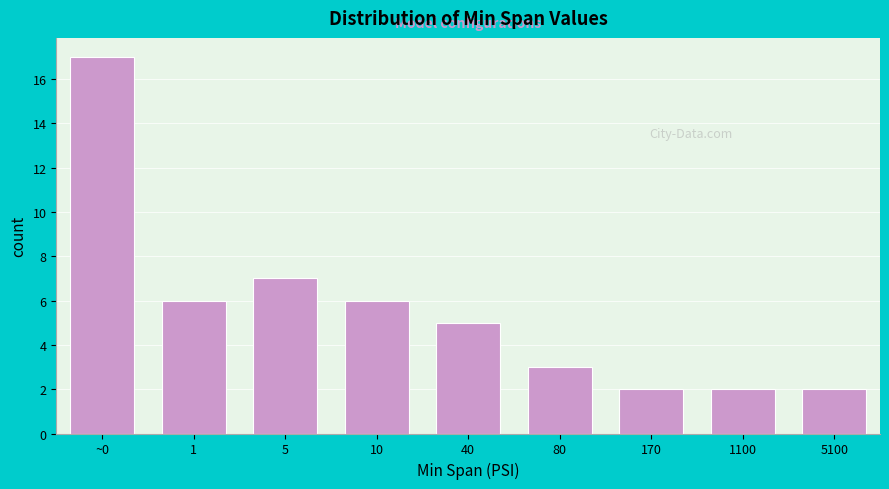

Reading left to right, extract all data points from this chart.

~0=17	1=6	5=7	10=6	40=5	80=3	170=2	1100=2	5100=2